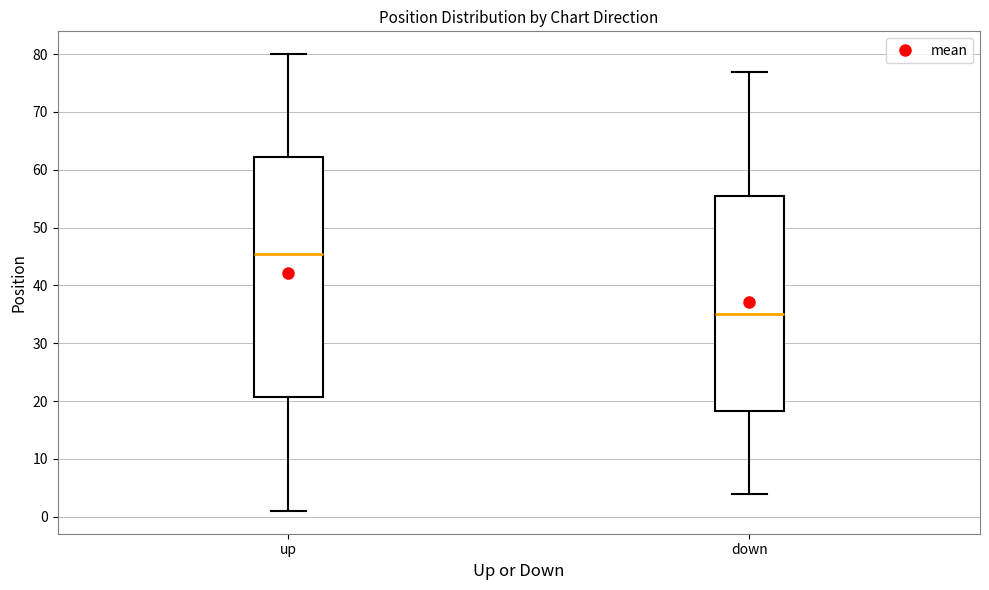

Which box is the tallest, from its lower edge to its upper edge?

up